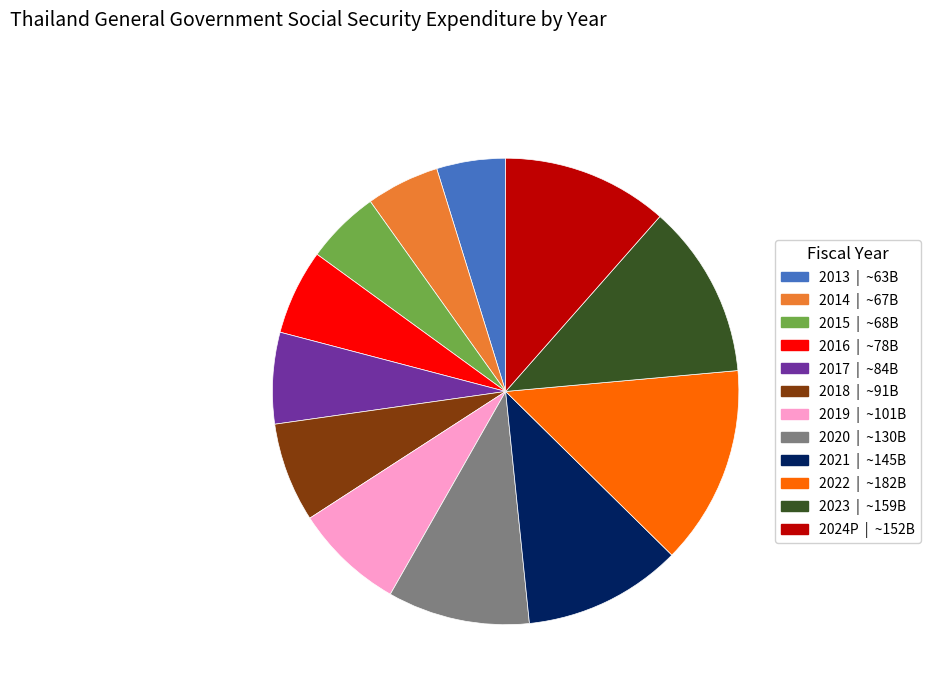

Approximately how many times larger is the value at 2015 compared to 2016?

0.9